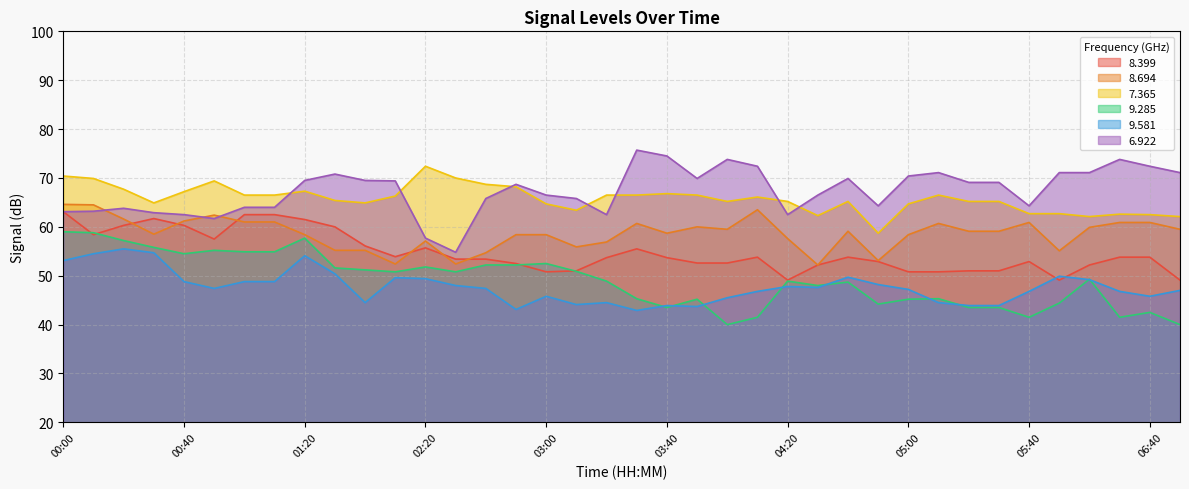

Count the number of data series in this chart.

6